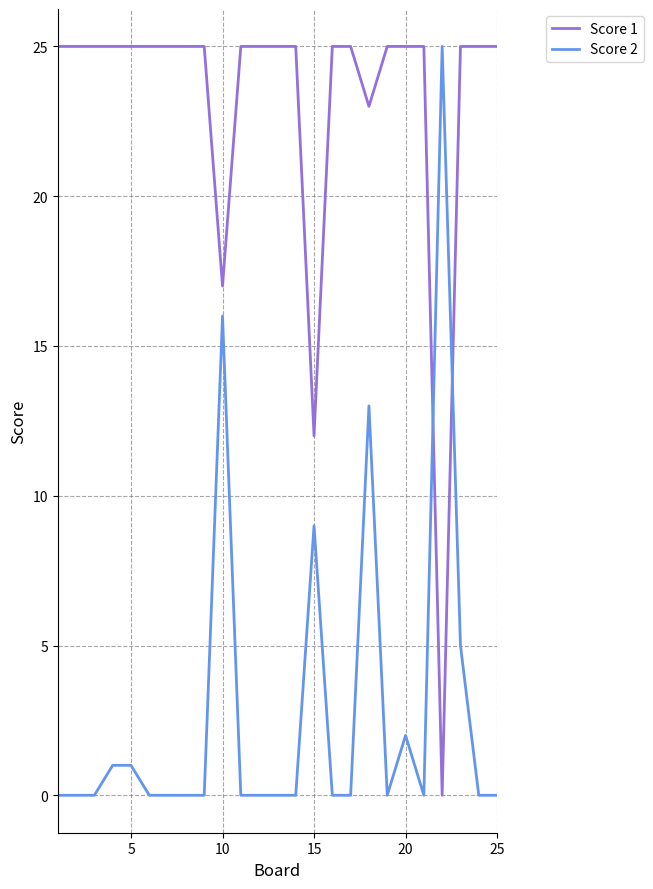

Rank the series by their average value, from lowest to highest.

Score 2, Score 1